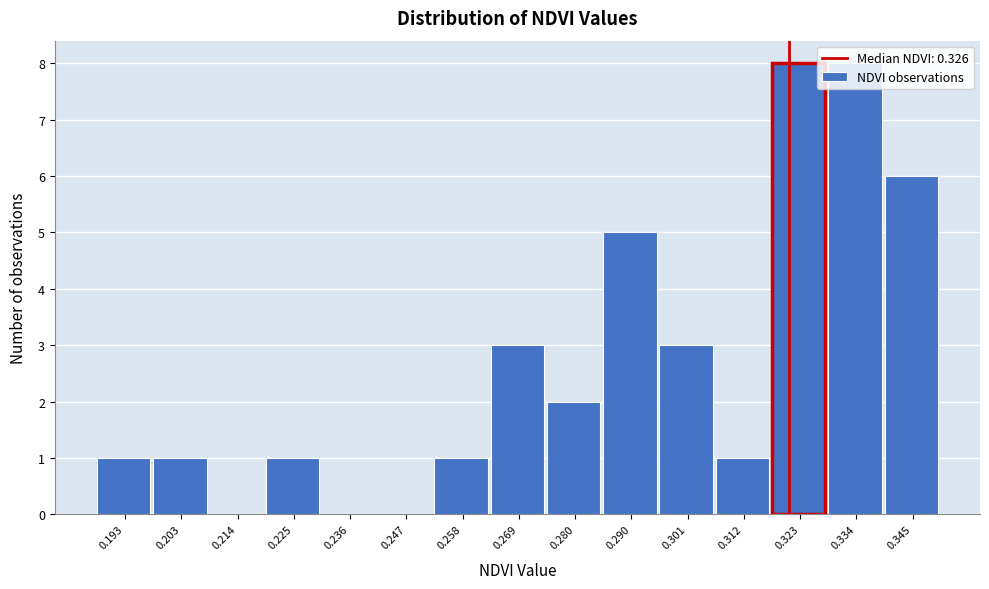

What is the greatest value displayed?

8